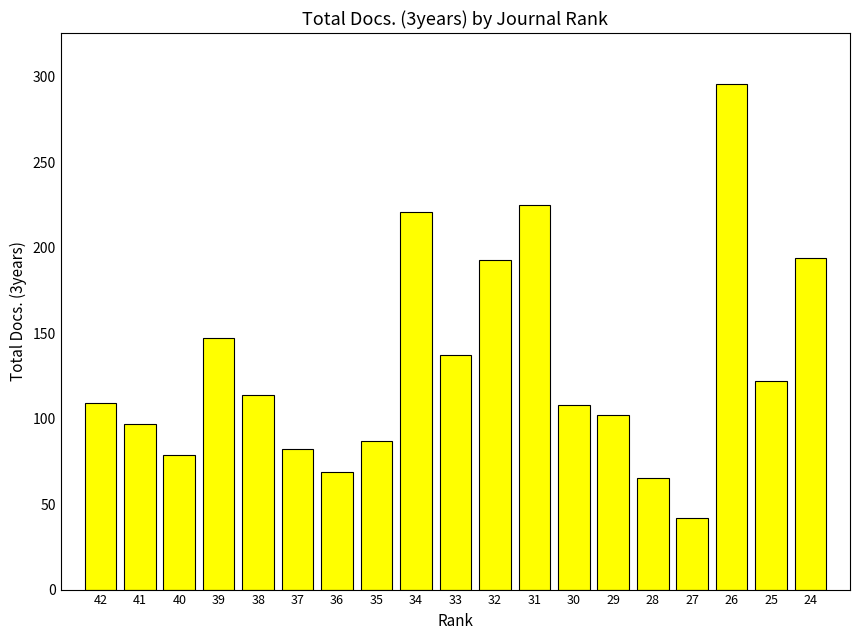

Are the bars horizontal?

No